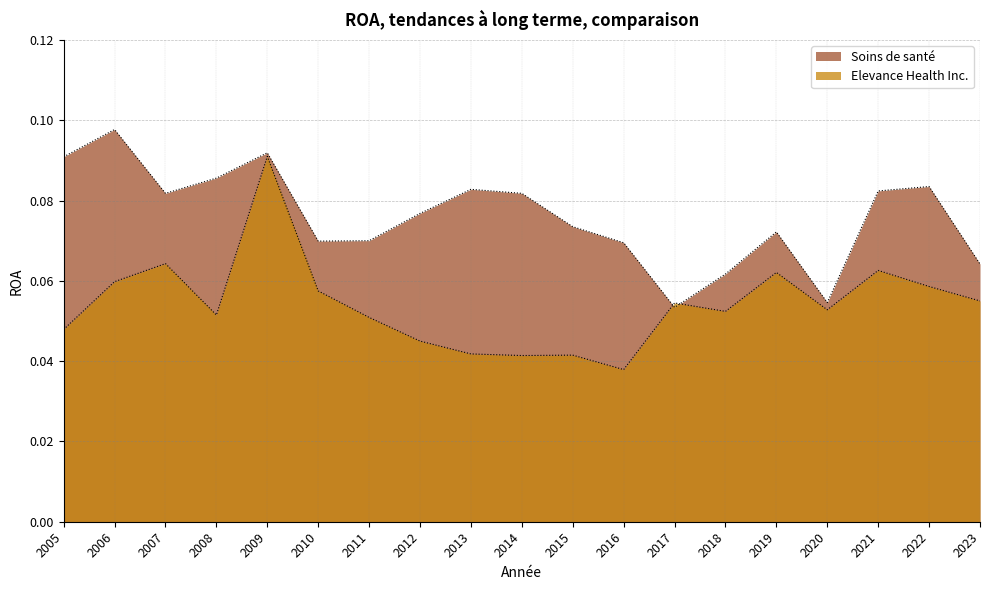

Which category has the lowest value in the Elevance Health Inc. series?

2016